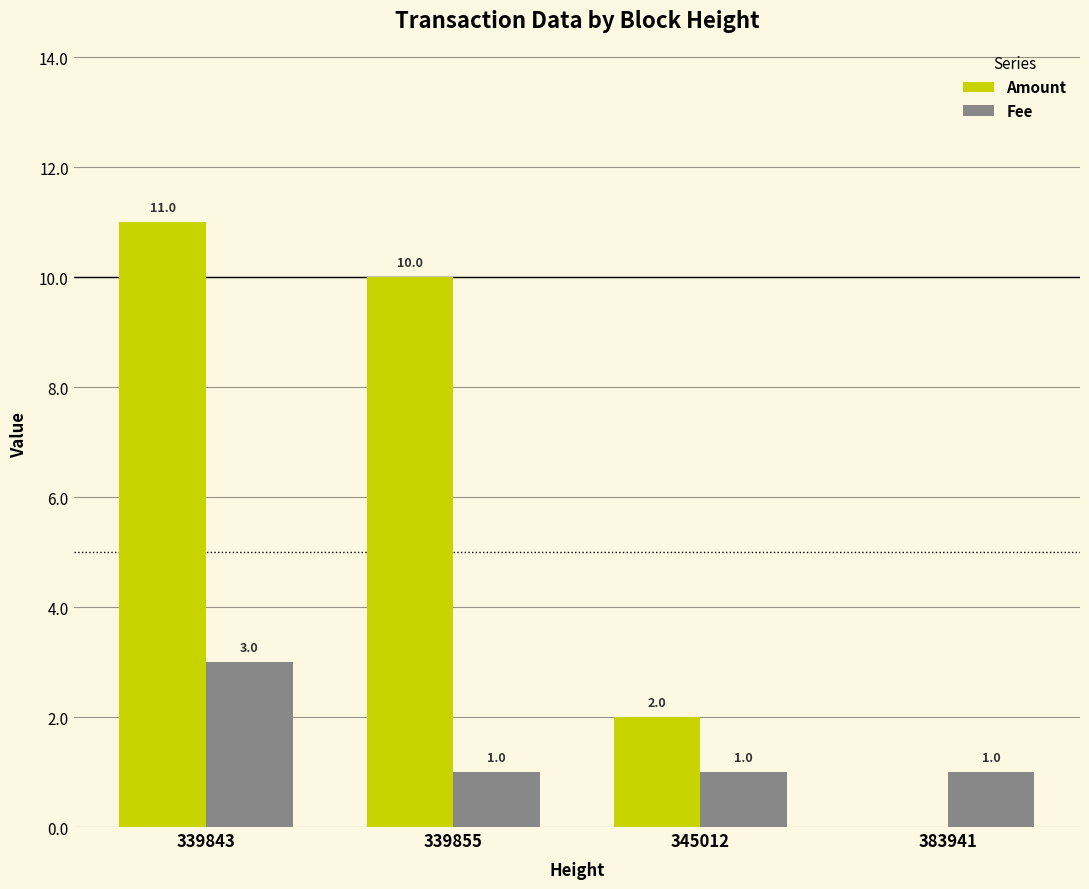

Between 339843 and 383941, which series saw the biggest shift?

Amount